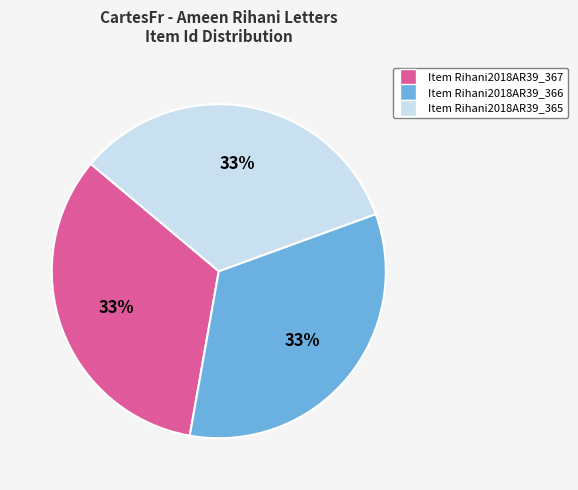

To the nearest percent, what is the average slice percentage?

33%